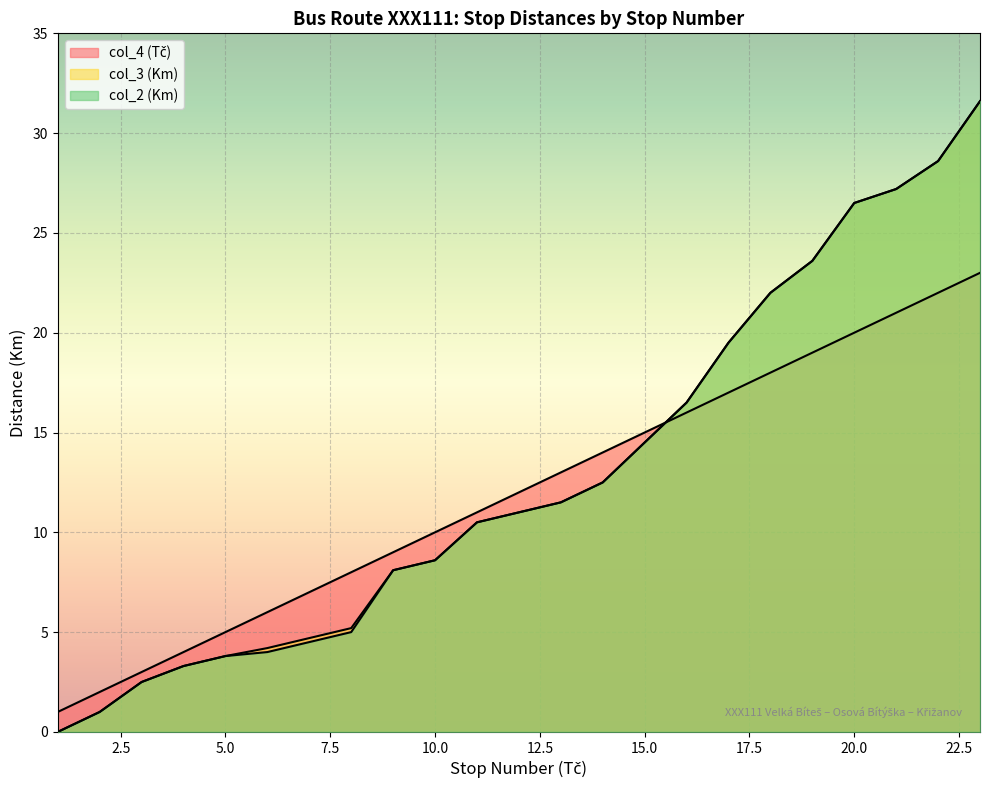

Where does the col_4 (Tč) series first go above 12?

13